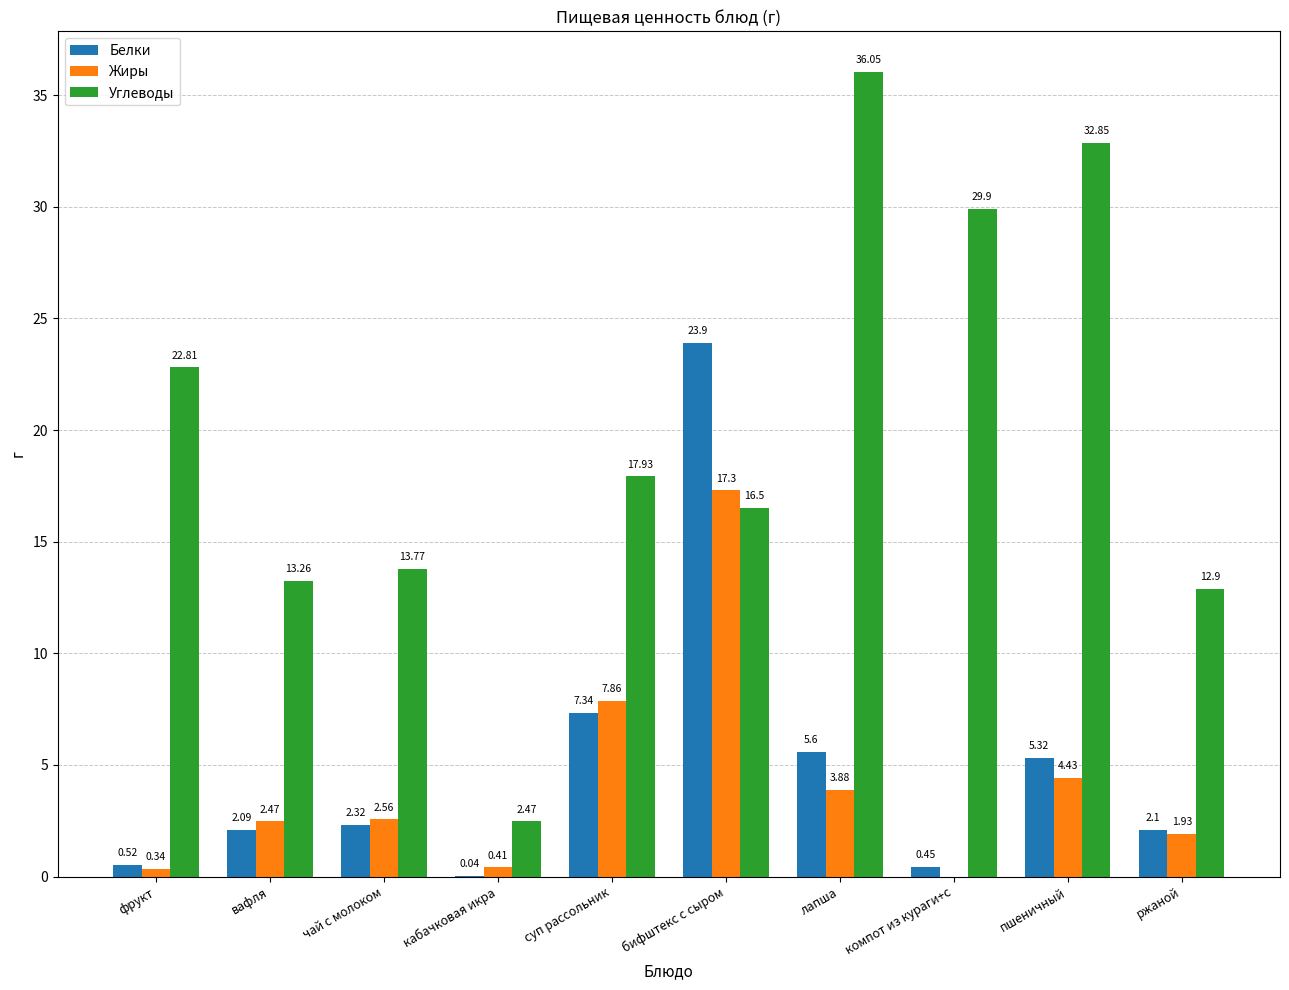

Which series has the largest total across all categories?

Углеводы